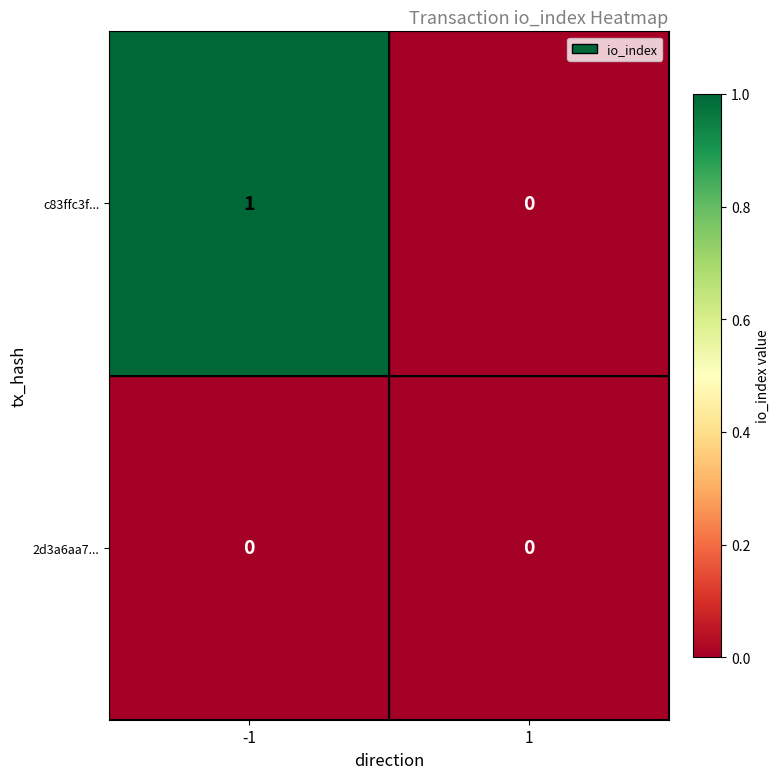

The value of c83ffc3f... at 1 is 0. True or false?

True